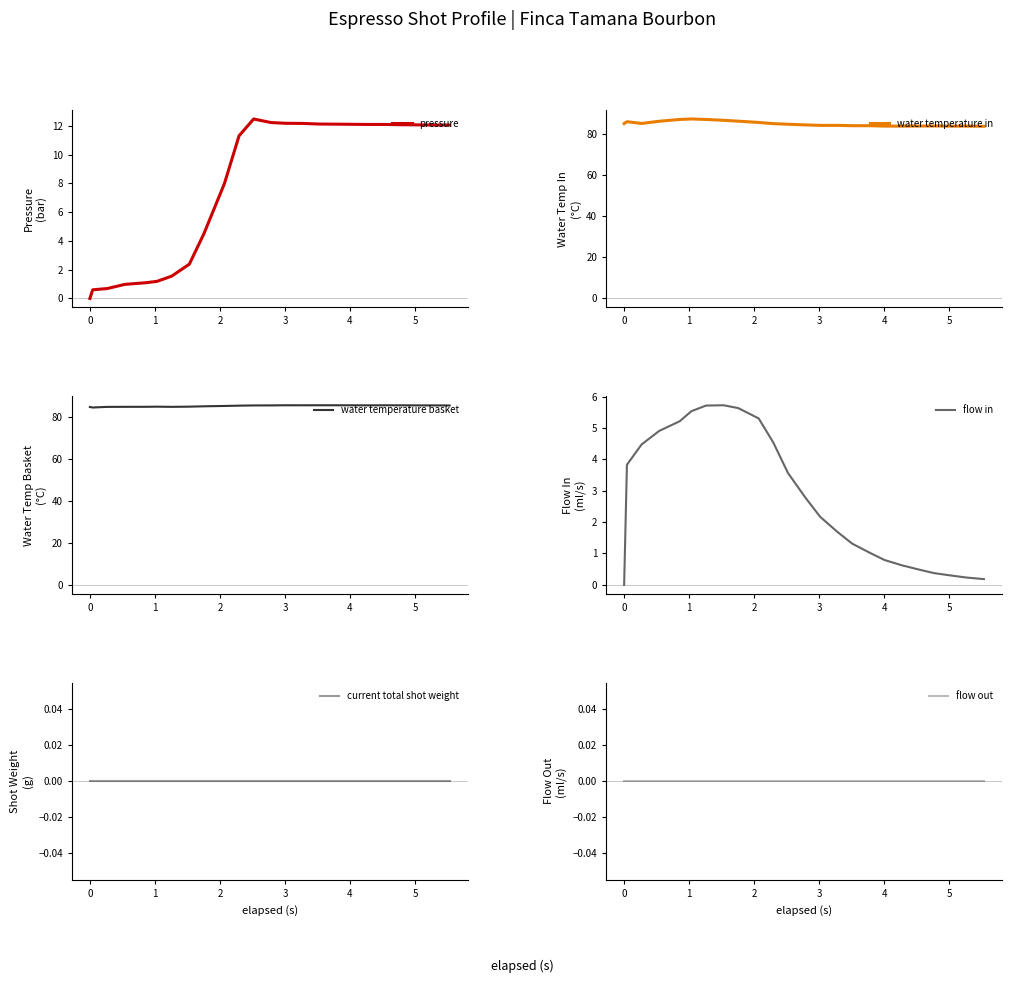

What is the highest value of the pressure series?

12.5